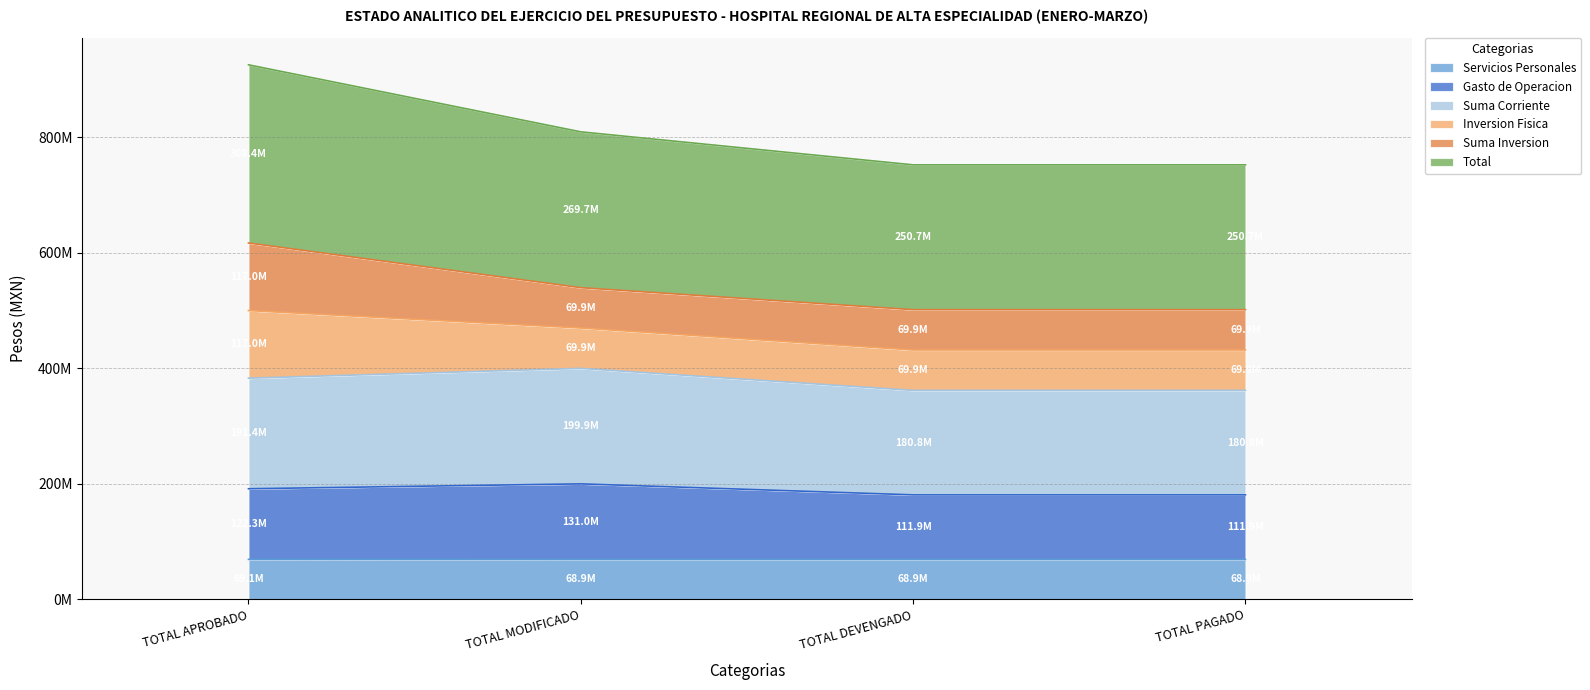

The value of Gasto de Operacion at TOTAL PAGADO is 239453226.1. True or false?

False